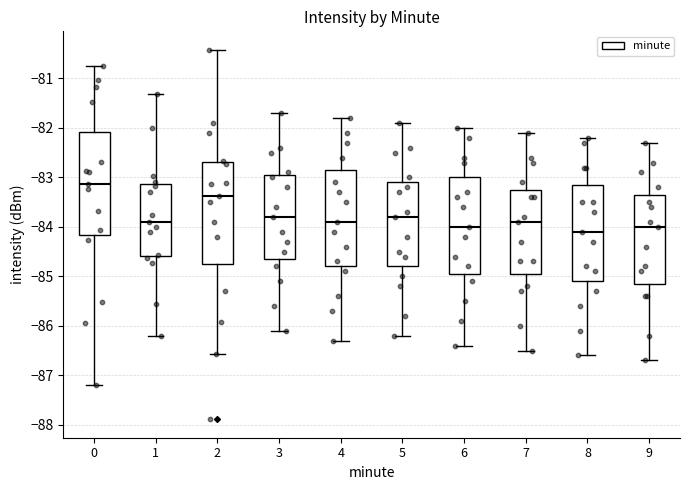

Reading left to right, transcribe this box plot: for each box, give where its median line is, the range the box spans, and where its two whiskers end, as read against the y-axis. The values are not printed on the chart, so give them approximately, as read against the axis.

0: median -83.1, box -84.2 to -82.1, whiskers -87.2 to -80.7
1: median -83.9, box -84.6 to -83.1, whiskers -86.2 to -81.3
2: median -83.4, box -84.7 to -82.7, whiskers -86.6 to -80.4
3: median -83.8, box -84.6 to -82.9, whiskers -86.1 to -81.7
4: median -83.9, box -84.8 to -82.8, whiskers -86.3 to -81.8
5: median -83.8, box -84.8 to -83.1, whiskers -86.2 to -81.9
6: median -84.0, box -84.9 to -83.0, whiskers -86.4 to -82.0
7: median -83.9, box -84.9 to -83.2, whiskers -86.5 to -82.1
8: median -84.1, box -85.1 to -83.1, whiskers -86.6 to -82.2
9: median -84.0, box -85.1 to -83.3, whiskers -86.7 to -82.3